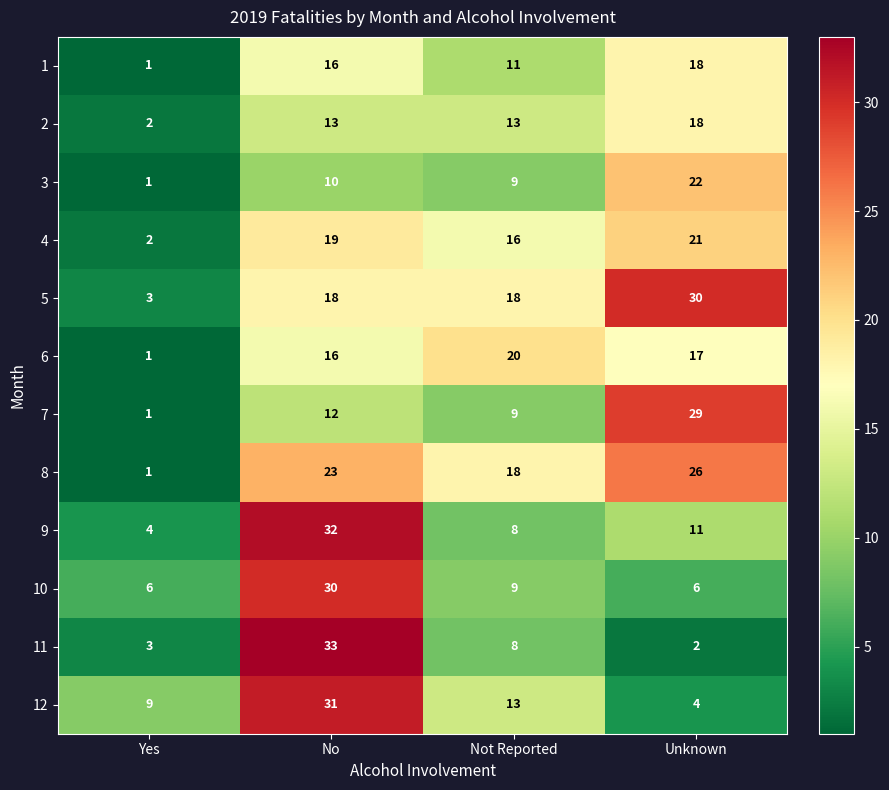

At which label does 6 reach its minimum?

Yes